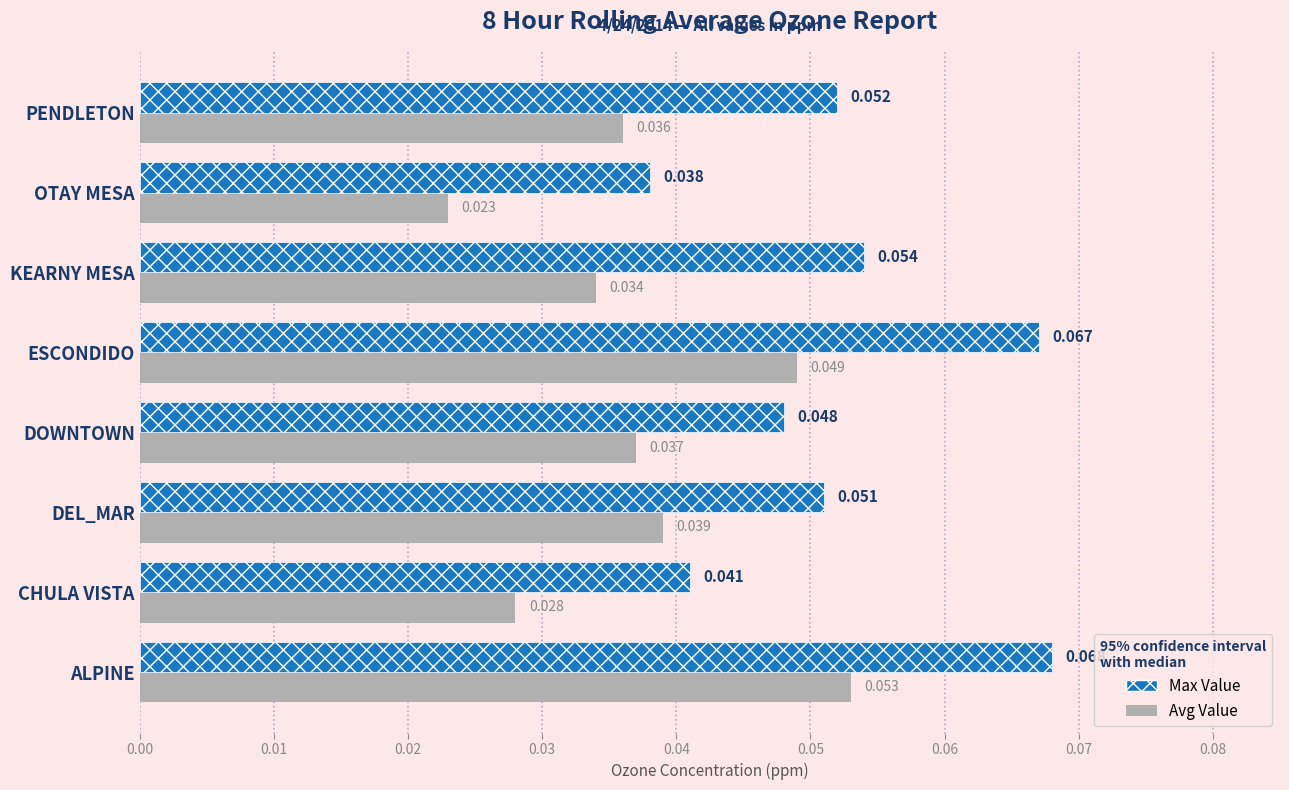

At which category is the sum across all series the highest?

ALPINE